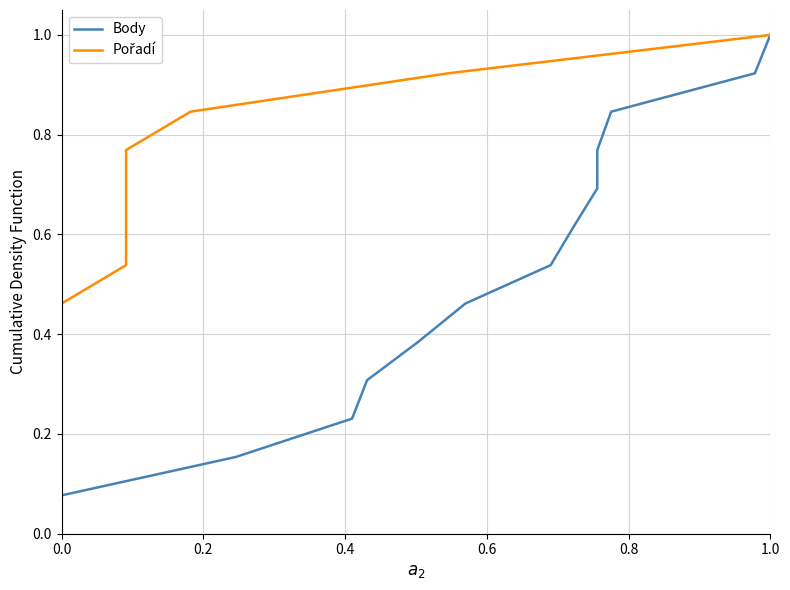

What is the difference between the maximum and minimum values in the Body series?

0.9